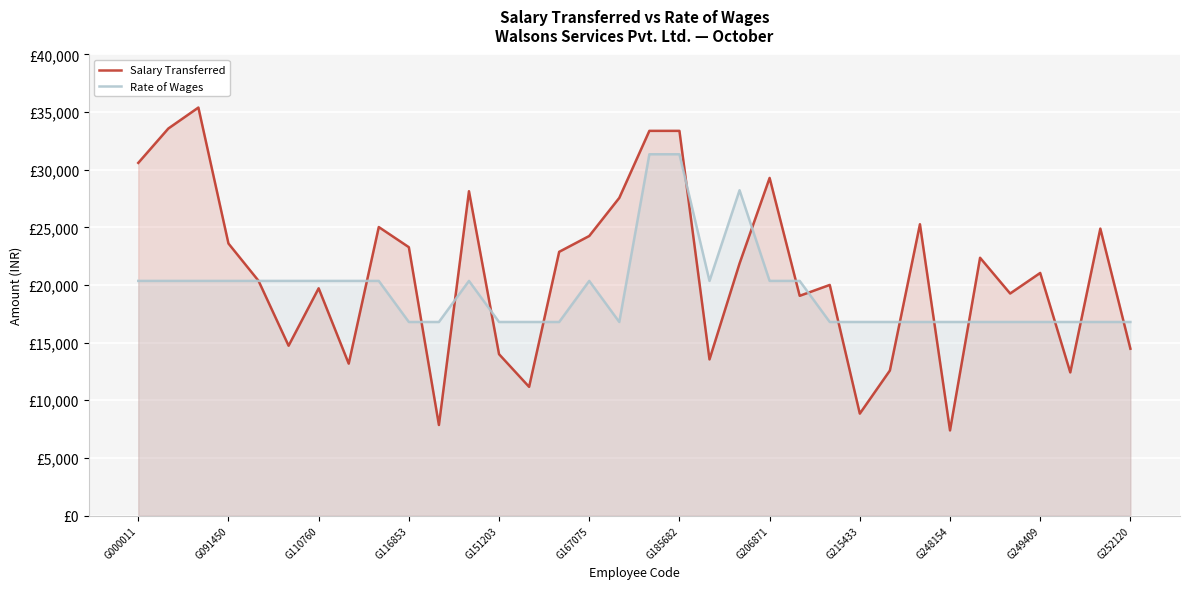

The Rate of Wages series shows 20357 at G206871. True or false?

True